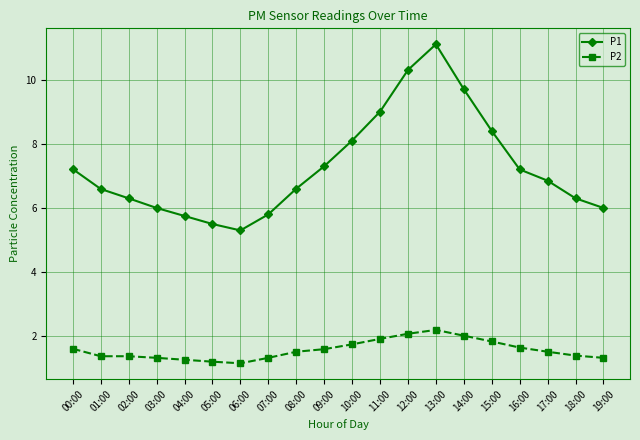

True or false: P1 has more than 1 interior local peaks.

False